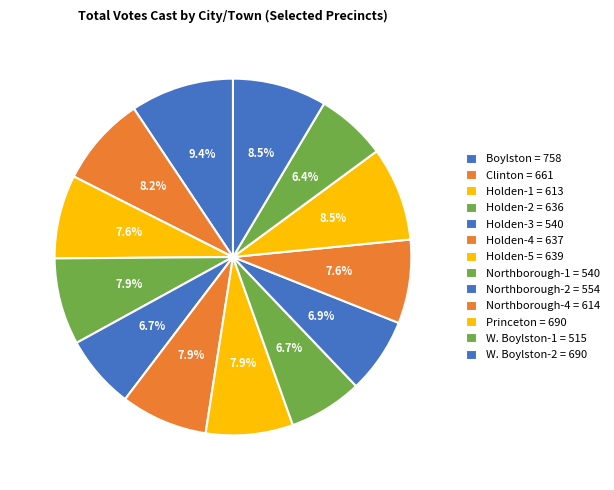

To the nearest percent, what is the difference between the largest and smallest slice percentages?

3%